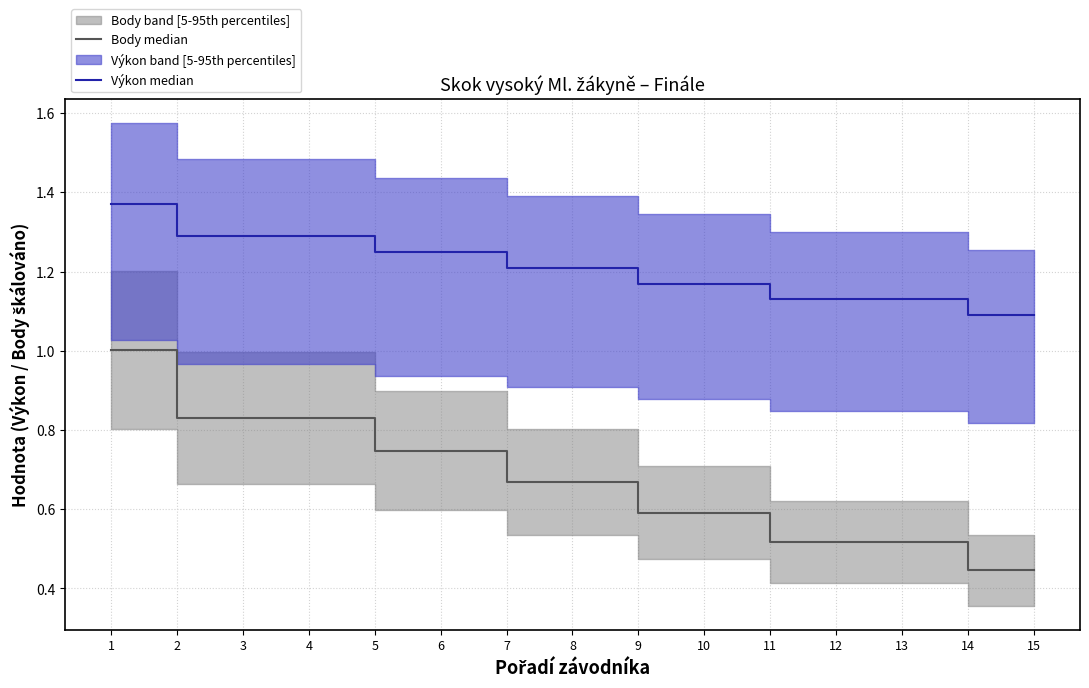

True or false: Výkon median has a value of 1.2 at 6.

True